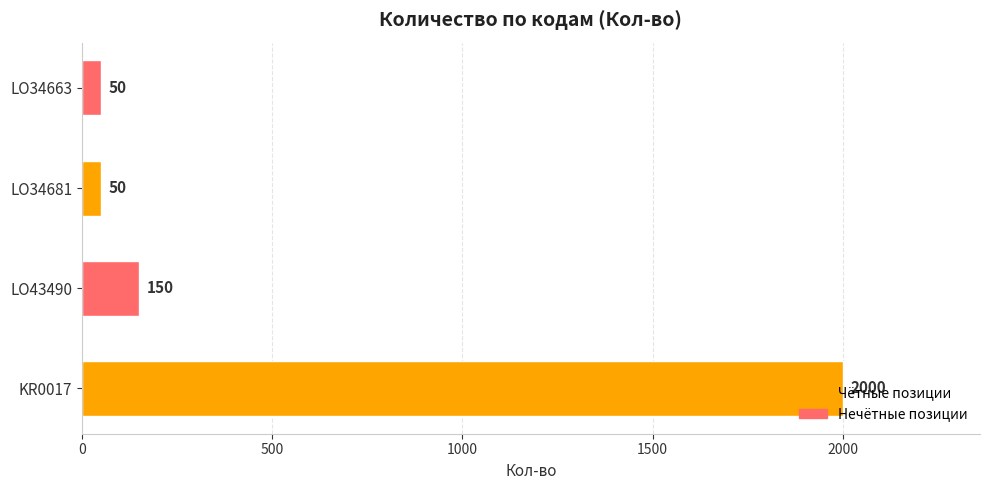

What is the minimum value shown in the chart?

50